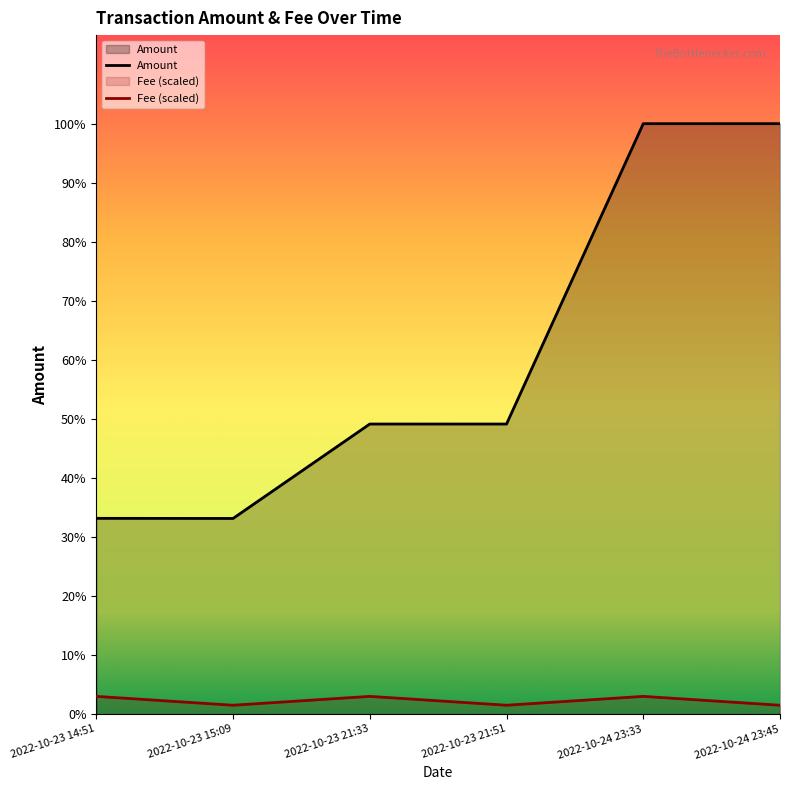

Which category has the highest value in the Amount series?

2022-10-24 23:33